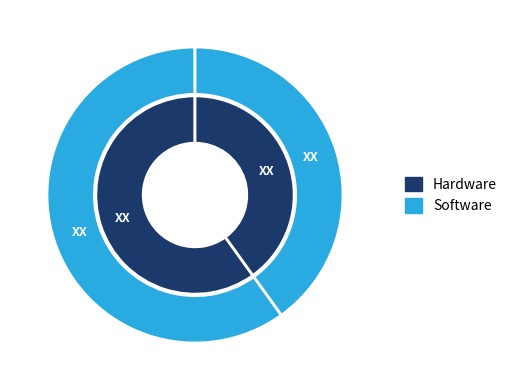

Is it true that 1987 is 35% of the pie?

True